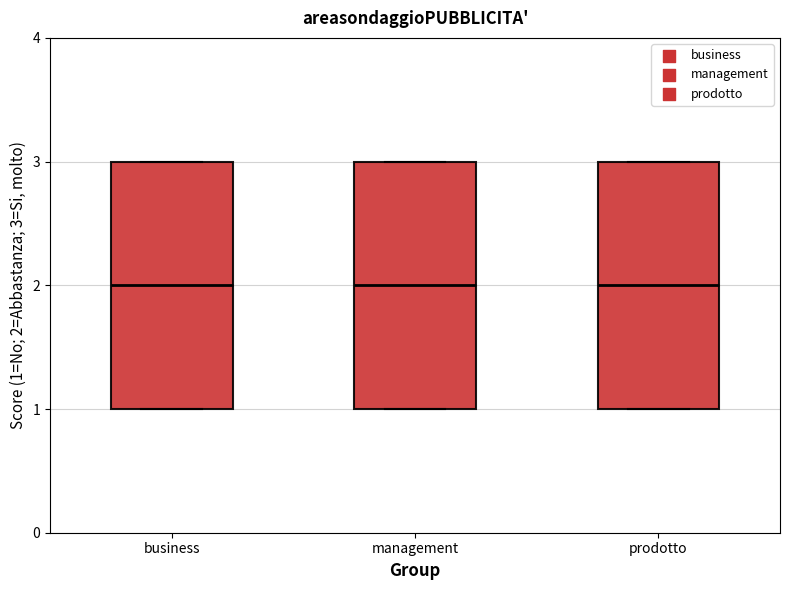

Reading left to right, read every box against the y-axis: the position of its median line, the range the box covers, and the ends of its whiskers. The values are not printed on the chart, so give them approximately, as read against the axis.

business: median 2, box 1 to 3, whiskers 1 to 3
management: median 2, box 1 to 3, whiskers 1 to 3
prodotto: median 2, box 1 to 3, whiskers 1 to 3